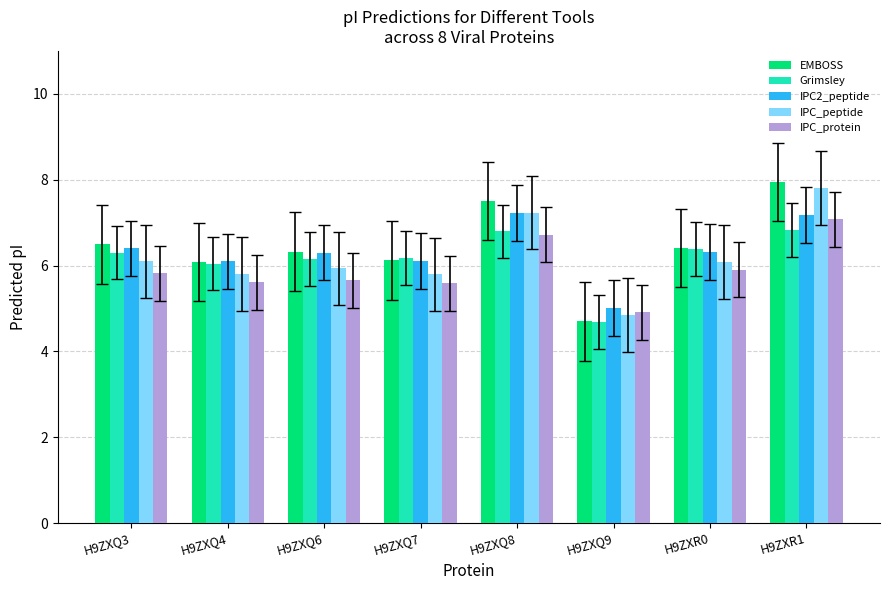

Between H9ZXQ3 and H9ZXQ4, which series saw the biggest shift?

EMBOSS